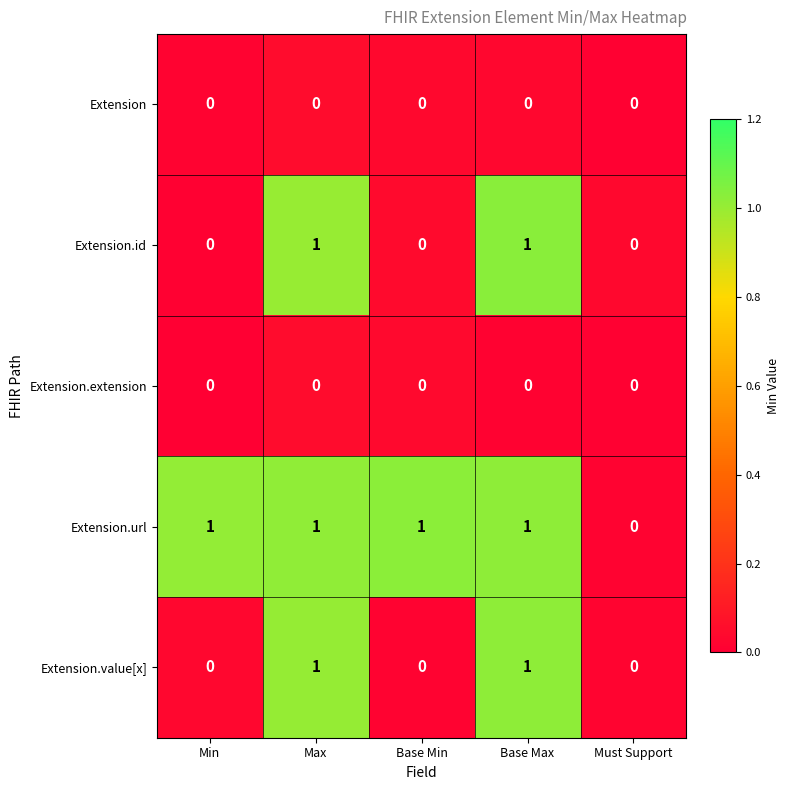

The value of Extension.value[x] at Base Max is 2. True or false?

False